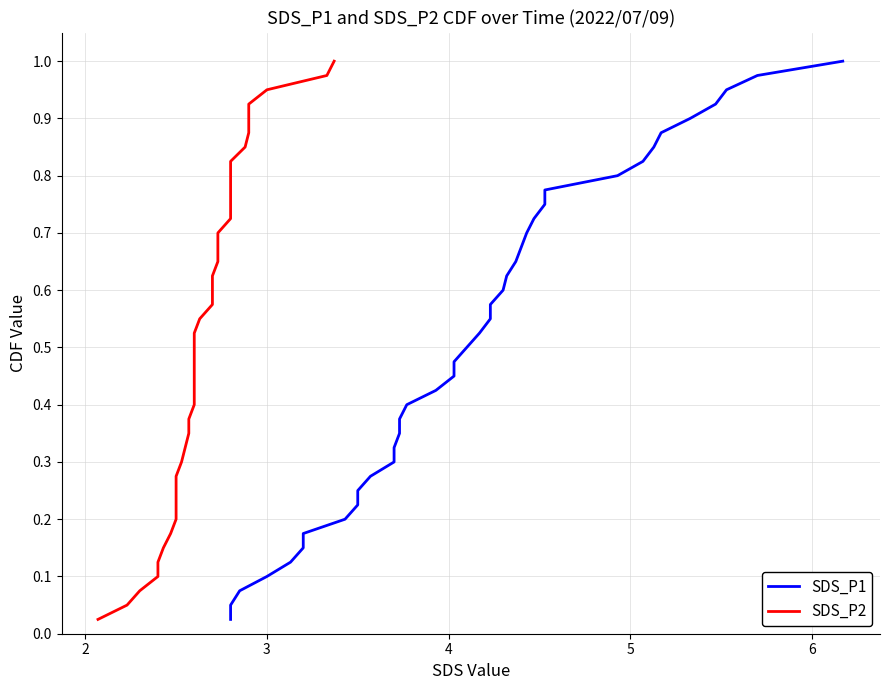

What is the sum of all SDS_P1 values?

20.5